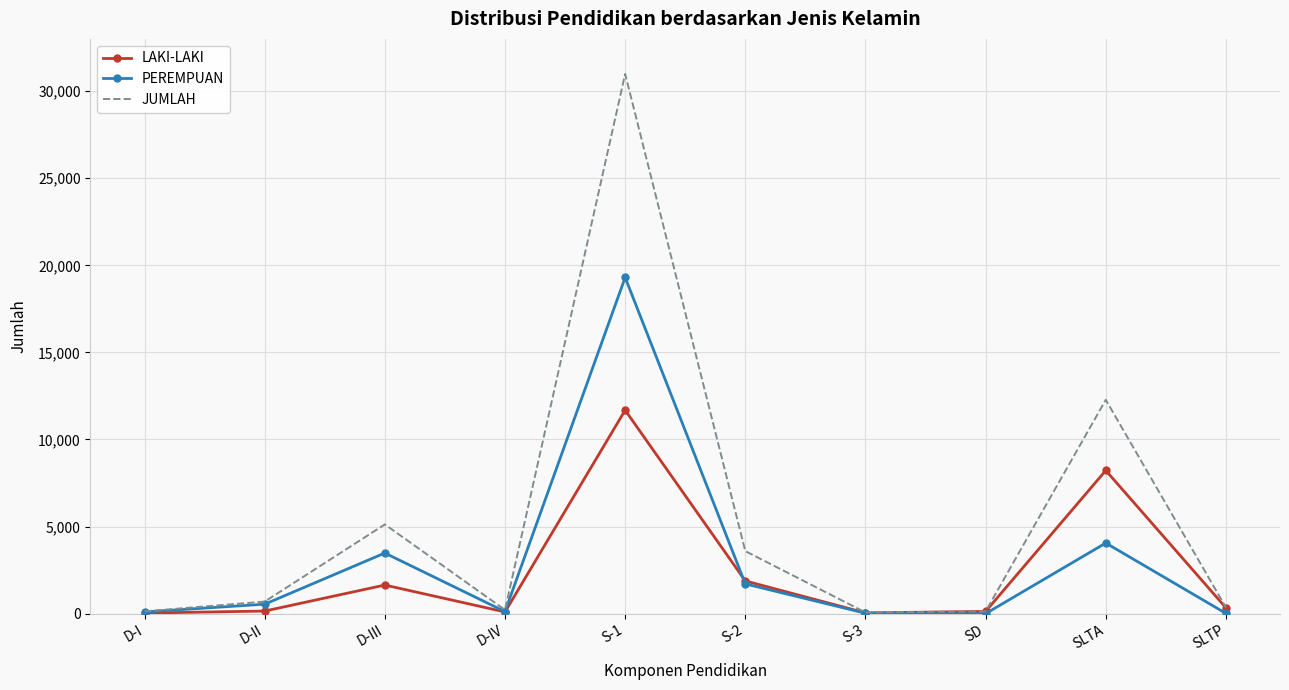

Which series has the widest spread of values?

JUMLAH